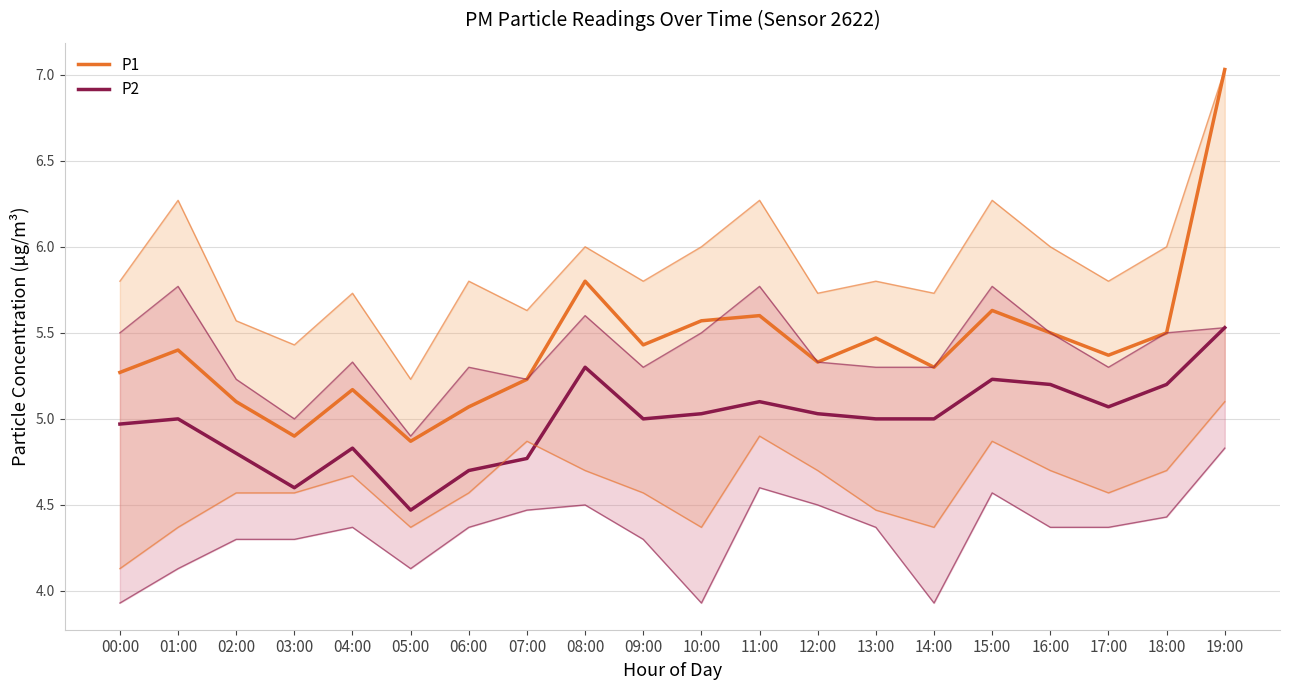

Reading left to right, list all the values displayed in this chart.

P1: 00:00=5.3	01:00=5.4	02:00=5.1	03:00=4.9	04:00=5.2	05:00=4.9	06:00=5.1	07:00=5.2	08:00=5.8	09:00=5.4	10:00=5.6	11:00=5.6	12:00=5.3	13:00=5.5	14:00=5.3	15:00=5.6	16:00=5.5	17:00=5.4	18:00=5.5	19:00=7.0
P2: 00:00=5.0	01:00=5.0	02:00=4.8	03:00=4.6	04:00=4.8	05:00=4.5	06:00=4.7	07:00=4.8	08:00=5.3	09:00=5.0	10:00=5.0	11:00=5.1	12:00=5.0	13:00=5.0	14:00=5.0	15:00=5.2	16:00=5.2	17:00=5.1	18:00=5.2	19:00=5.5